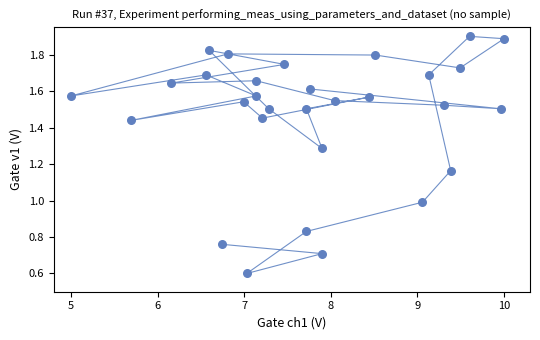

What is the range of X values (max minus min)?

5.0